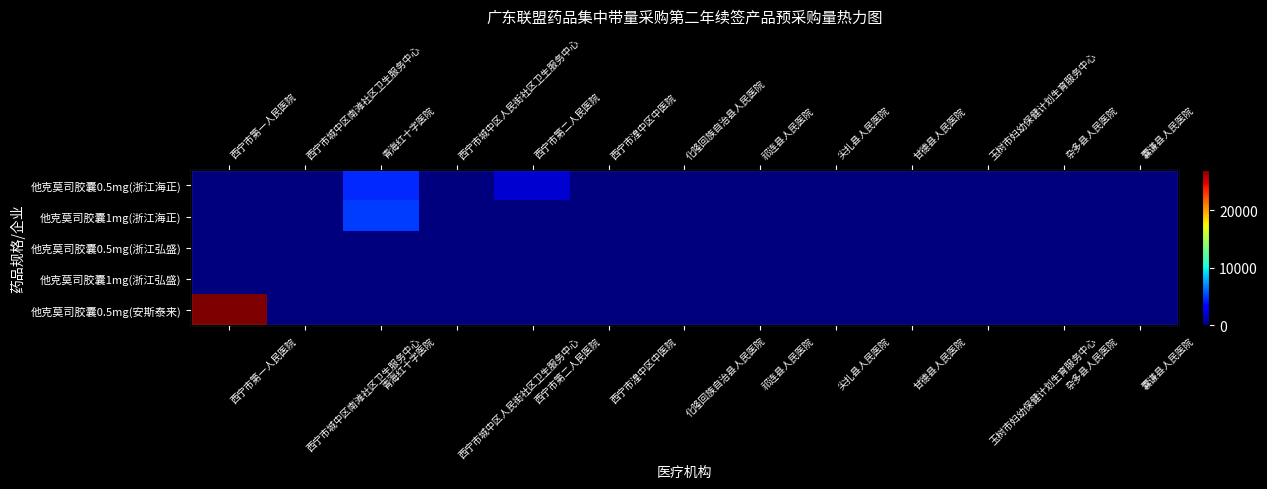

How many data points does each series have?

13